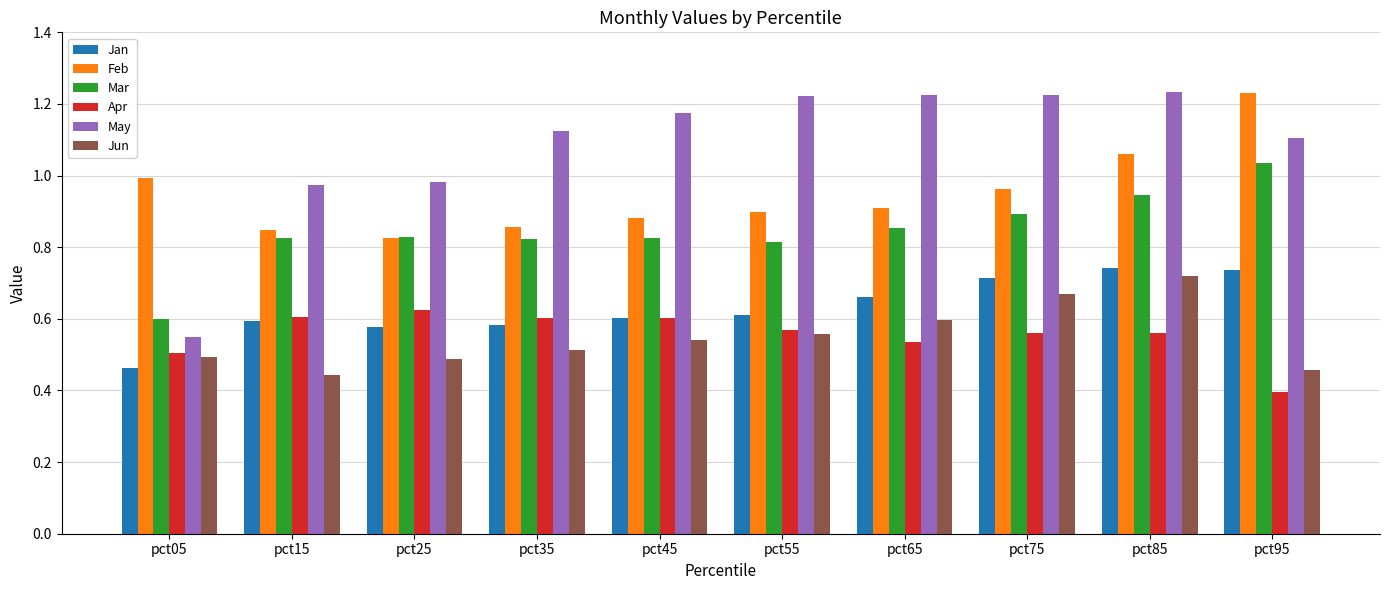

What is the sum of all Apr values?

5.6